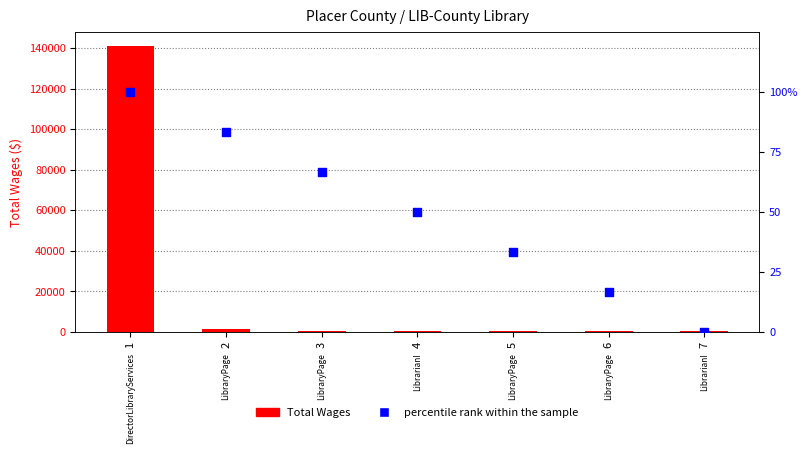

At how many categories does at least one series exceed 116606?

1